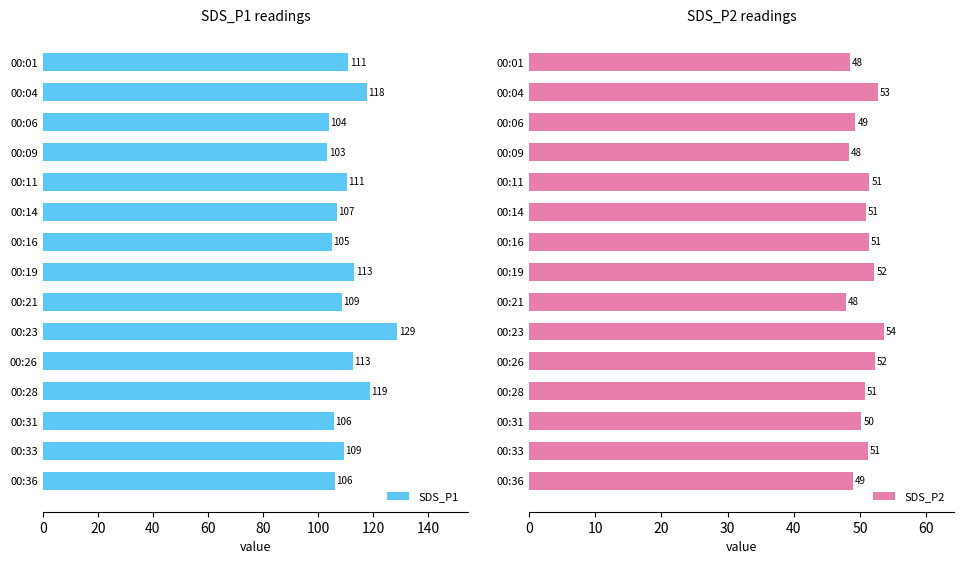

The value of SDS_P2 at 00:11 is 51.4. True or false?

True